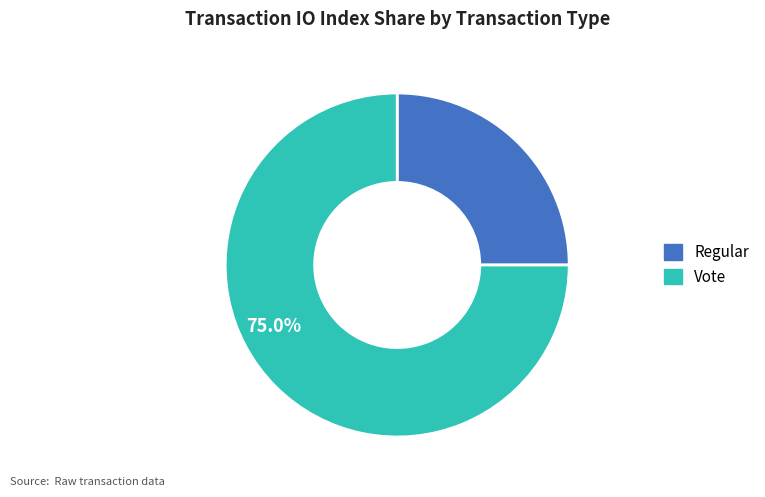

Count the number of slices in the pie.

2